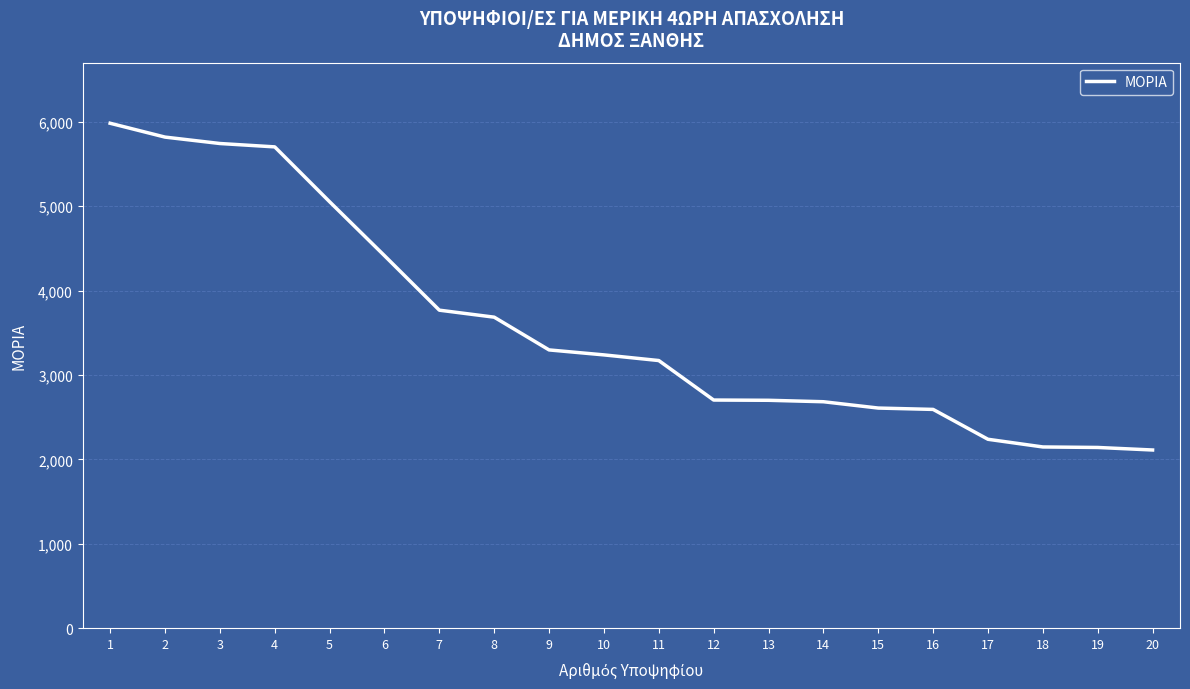

Is this an area chart (filled region under the line)?

No